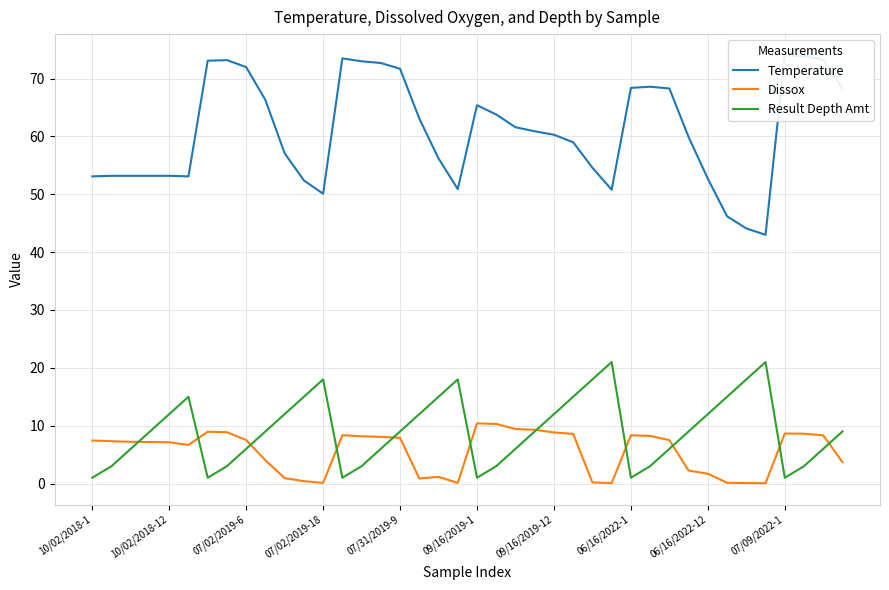

In Temperature, how many points are lower than both neighbors (excluding endpoints)?

5